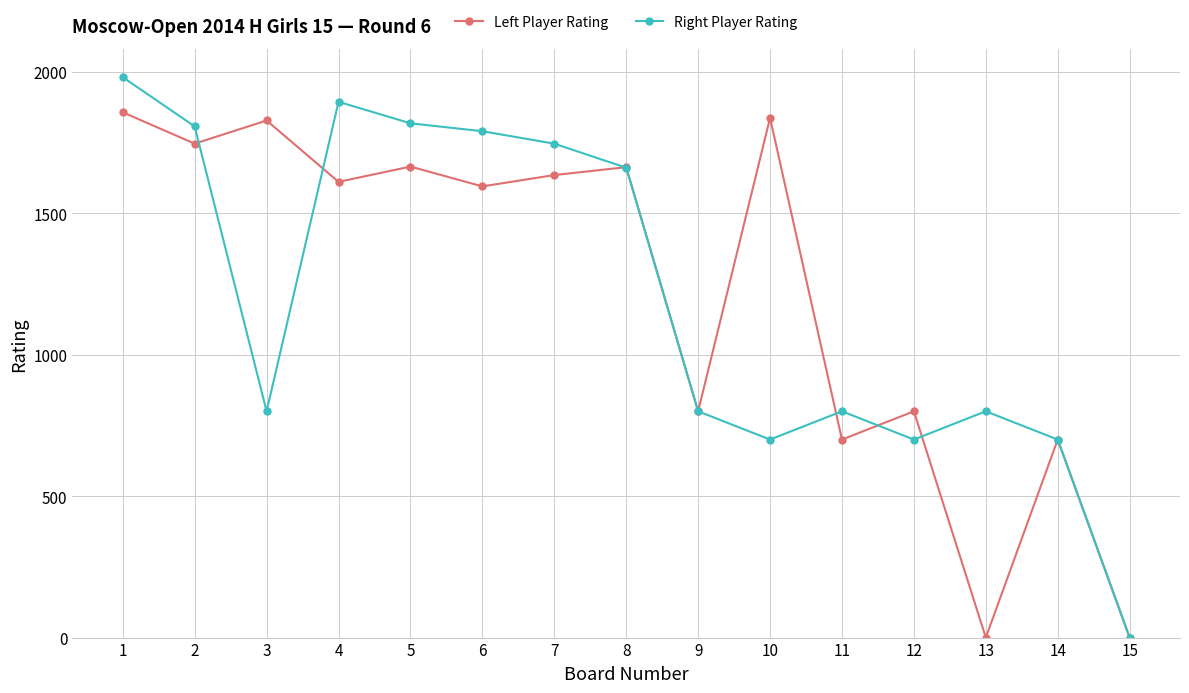

List the series in order of their peak value, lowest first.

Left Player Rating, Right Player Rating